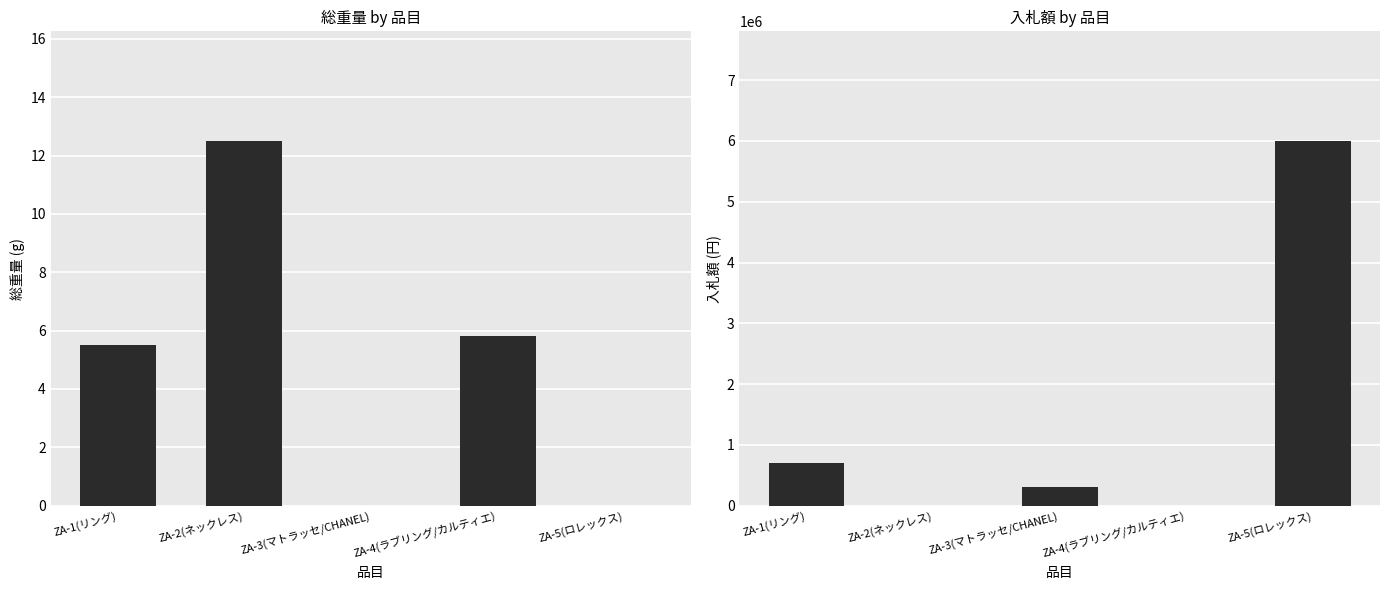

Between ZA-2(ネックレス) and ZA-5(ロレックス), which is larger?

ZA-2(ネックレス)